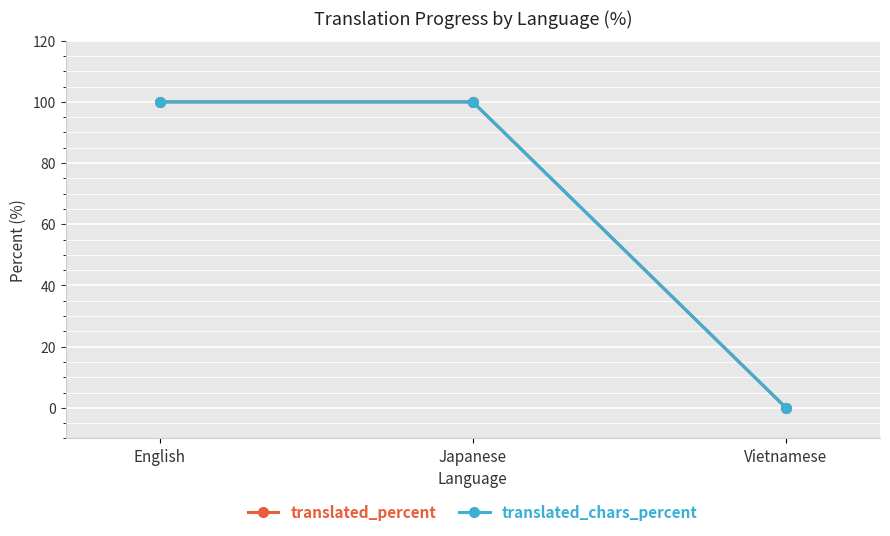

Is this an area chart (filled region under the line)?

No